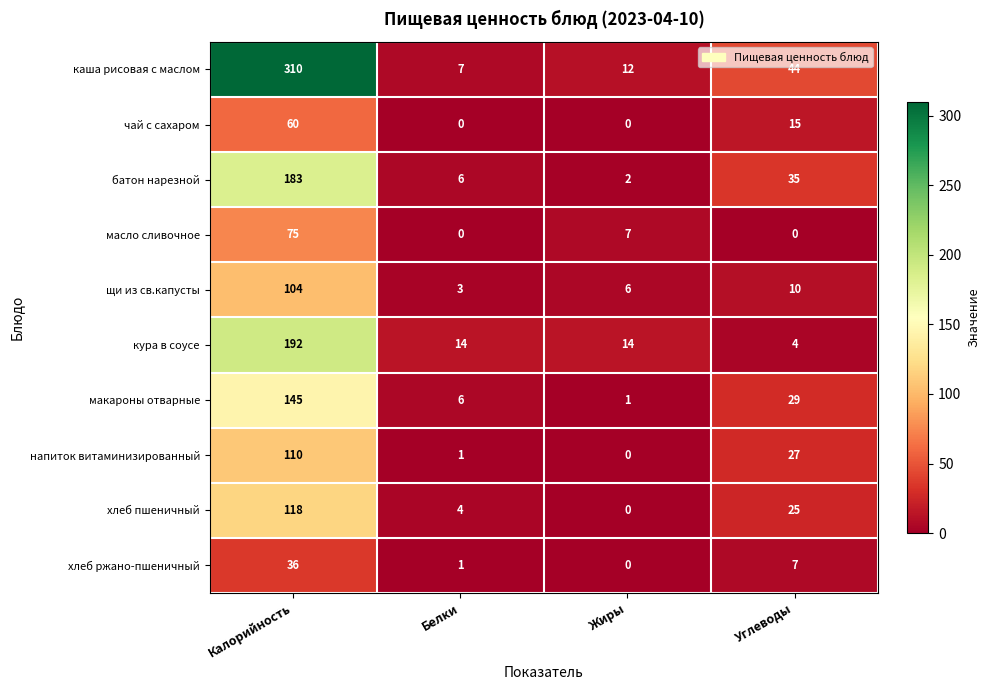

At which category does the chart reach its peak across all series?

Калорийность